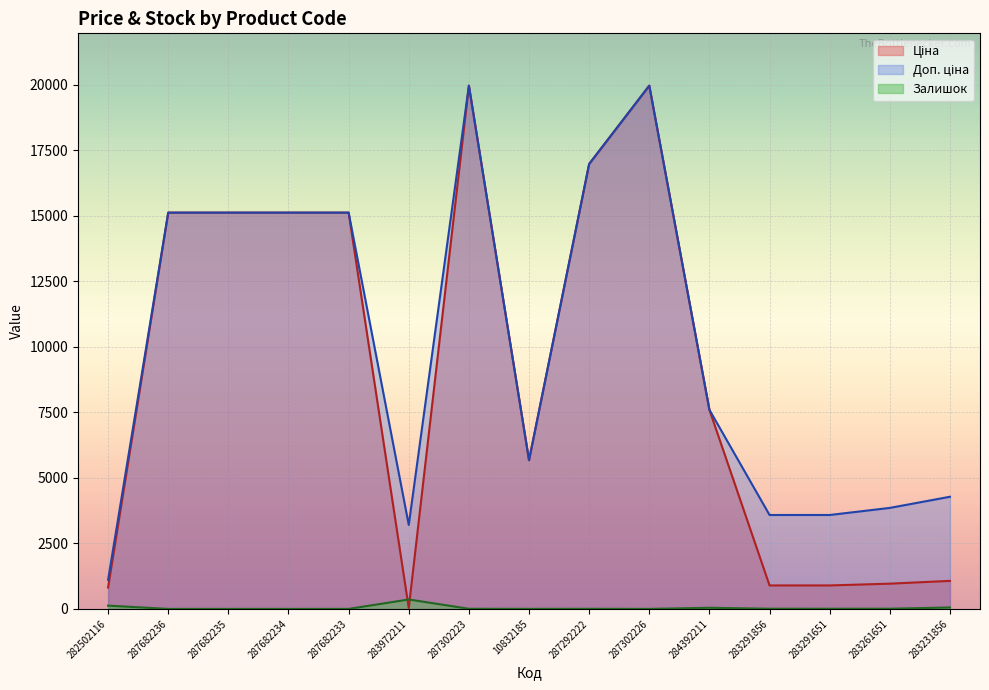

What is the lowest value of the Доп. ціна series?

1109.2